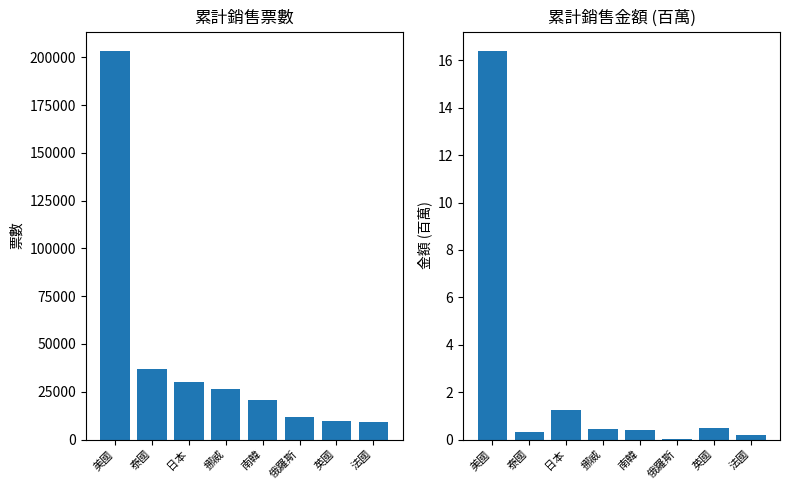

What is the highest value of the 累計銷售票數 series?

203310.0